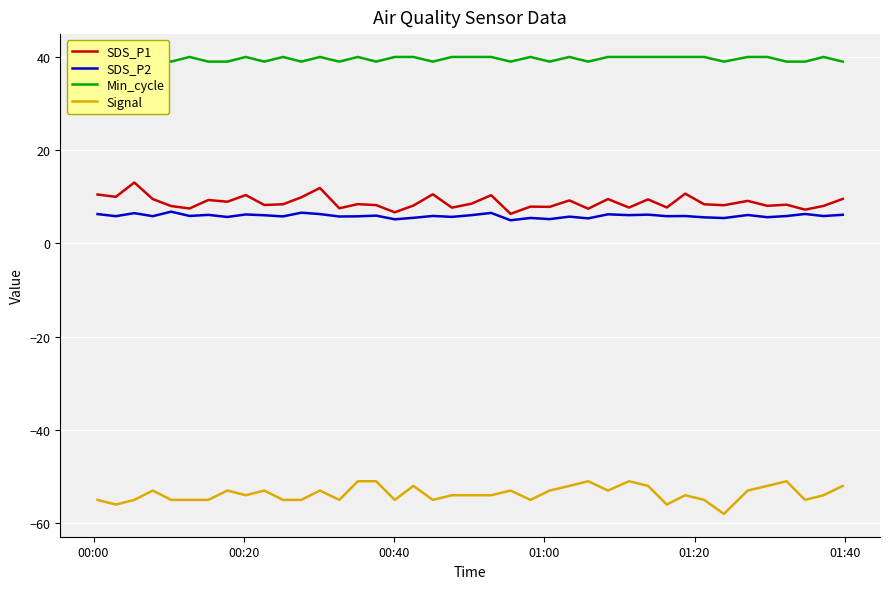

What is the maximum value for SDS_P2?

6.8